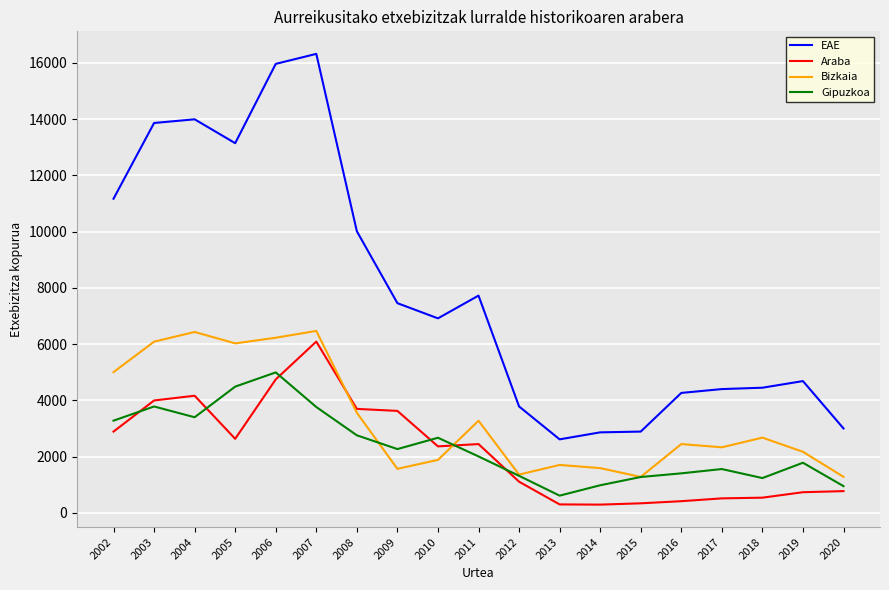

What is the sum of all Bizkaia values?

63356